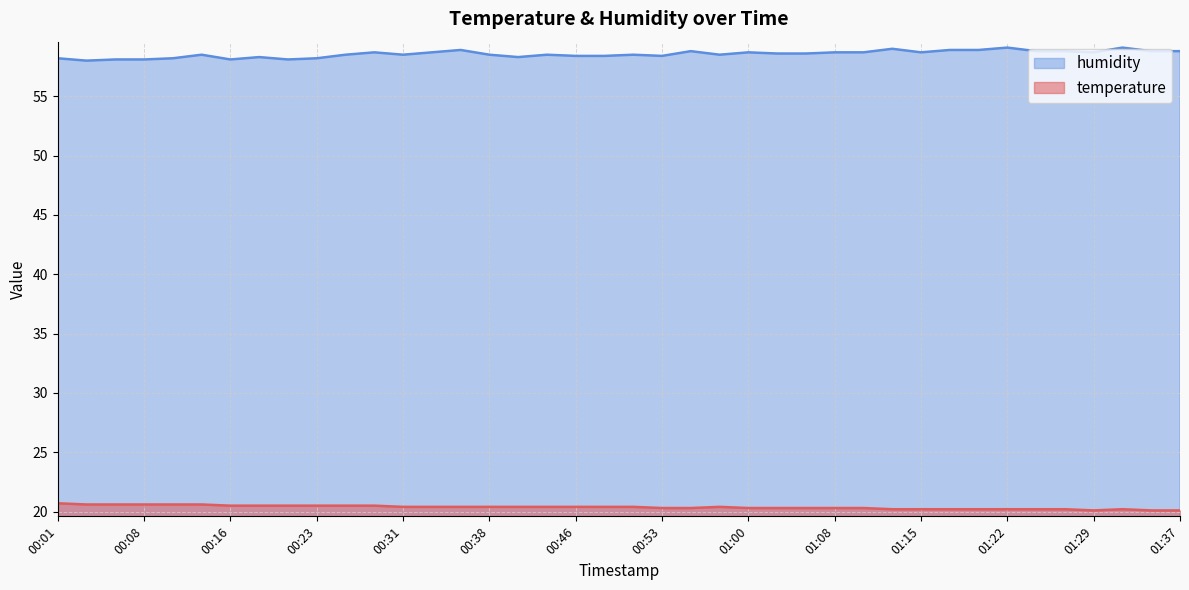

What is the total value across all series at 00:51?

78.9